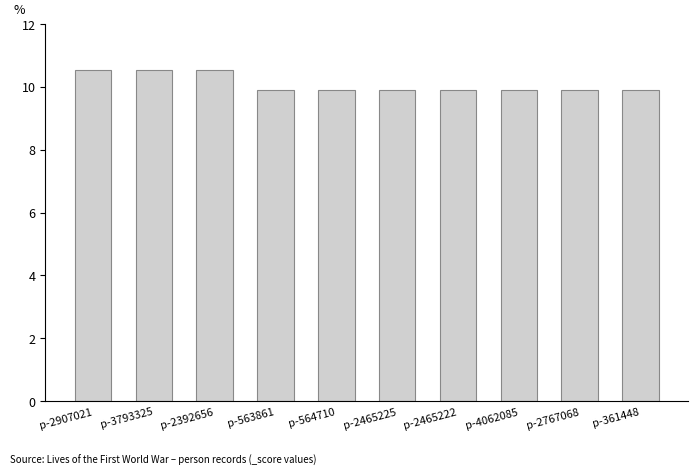

What is the minimum value shown in the chart?

9.9